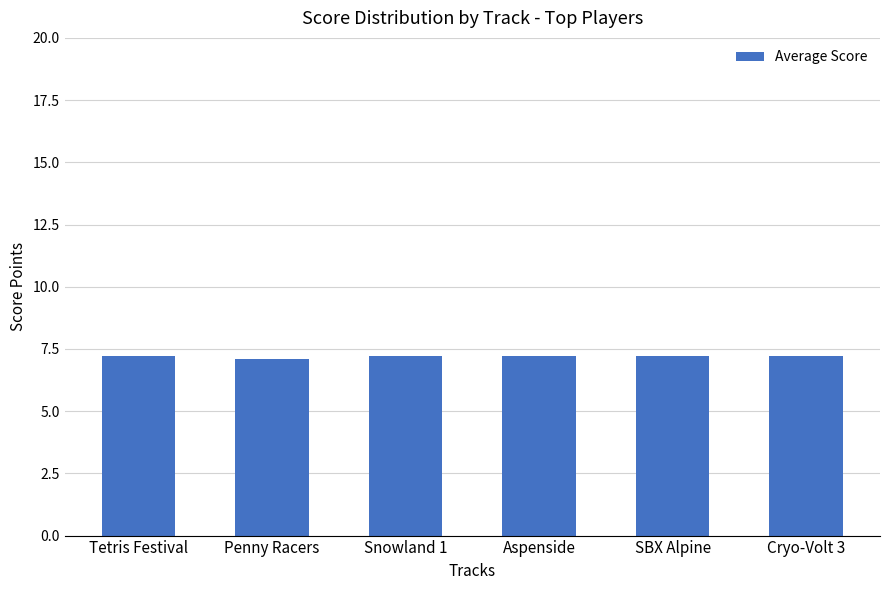

What is the average value?

7.2